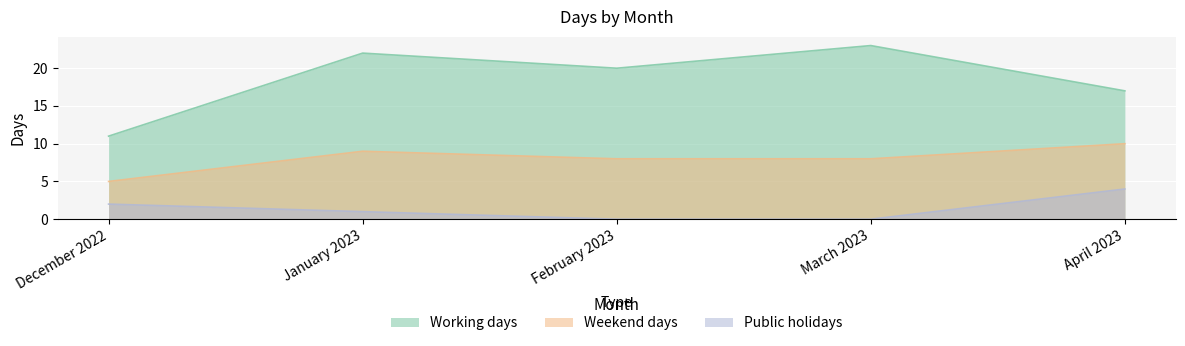

How many lines are shown in the chart?

3